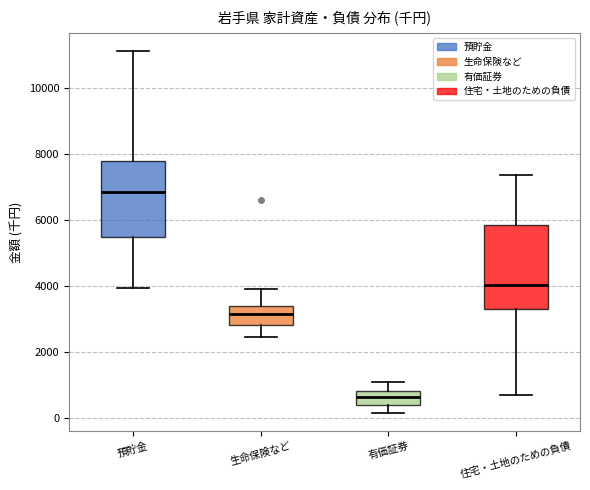

Reading left to right, transcribe this box plot: for each box, give where its median line is, the range the box spans, and where its two whiskers end, as read against the y-axis. The values are not printed on the chart, so give them approximately, as read against the axis.

預貯金: median 6800, box 5400 to 7800, whiskers 4000 to 11200
生命保険など: median 3200, box 2800 to 3400, whiskers 2400 to 3800
有価証券: median 600, box 400 to 800, whiskers 200 to 1000
住宅・土地のための負債: median 4000, box 3400 to 5800, whiskers 600 to 7400